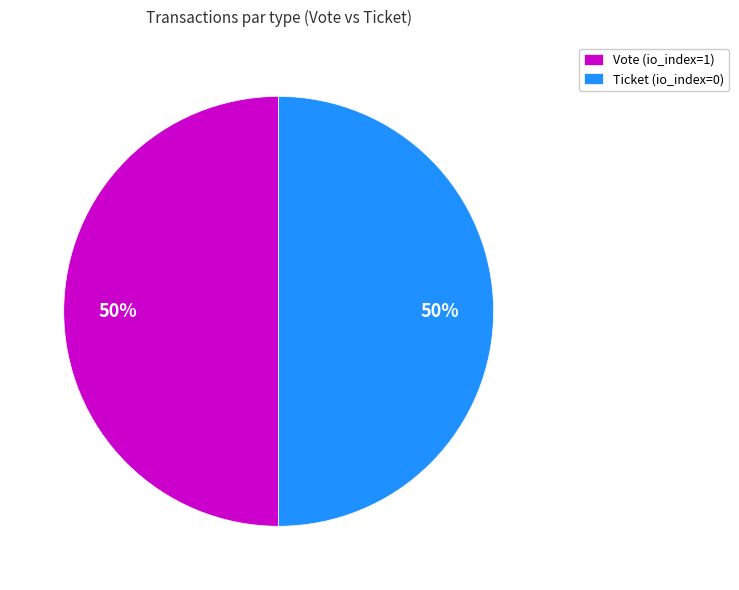

How many slices are in this pie chart?

2